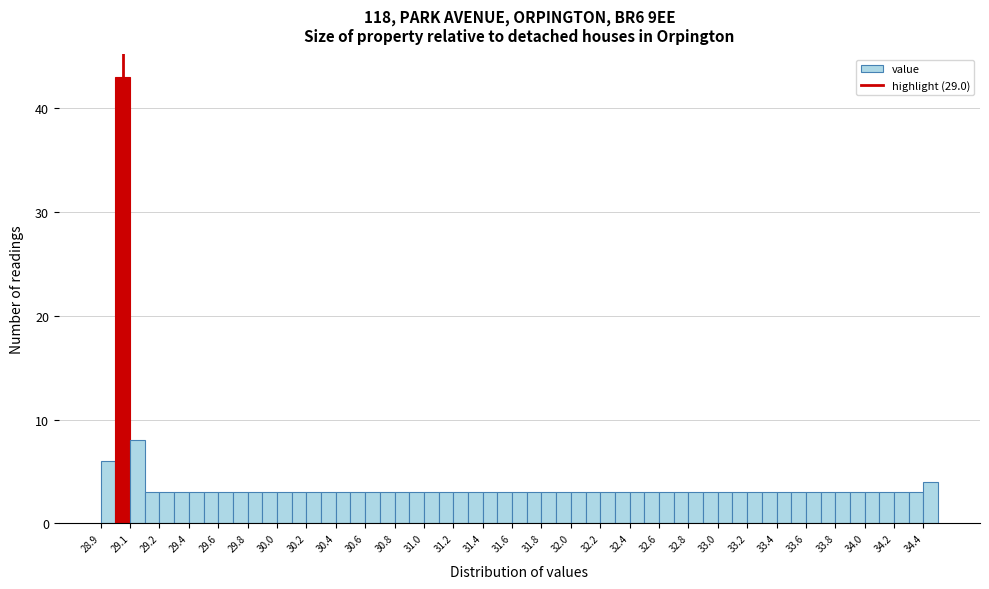

Reading left to right, transcribe this chart: for each bar, give the range it covers on the x-axis and its height. Neither the bar edges nor the heights are printed on the chart, so give them approximately, as read against the axes.

28.85 to 28.95: 6
28.95 to 29.05: 43
29.05 to 29.15: 8
29.15 to 29.25: 3
29.25 to 29.35: 3
29.35 to 29.45: 3
29.45 to 29.55: 3
29.55 to 29.65: 3
29.65 to 29.75: 3
29.75 to 29.85: 3
29.85 to 29.95: 3
29.95 to 30.05: 3
30.05 to 30.15: 3
30.15 to 30.25: 3
30.25 to 30.35: 3
30.35 to 30.45: 3
30.45 to 30.55: 3
30.55 to 30.65: 3
30.65 to 30.75: 3
30.75 to 30.85: 3
30.85 to 30.95: 3
30.95 to 31.05: 3
31.05 to 31.15: 3
31.15 to 31.25: 3
31.25 to 31.35: 3
31.35 to 31.45: 3
31.45 to 31.55: 3
31.55 to 31.65: 3
31.65 to 31.75: 3
31.75 to 31.85: 3
31.85 to 31.95: 3
31.95 to 32.05: 3
32.05 to 32.15: 3
32.15 to 32.25: 3
32.25 to 32.35: 3
32.35 to 32.45: 3
32.45 to 32.55: 3
32.55 to 32.65: 3
32.65 to 32.75: 3
32.75 to 32.85: 3
32.85 to 32.95: 3
32.95 to 33.05: 3
33.05 to 33.15: 3
33.15 to 33.25: 3
33.25 to 33.35: 3
33.35 to 33.45: 3
33.45 to 33.55: 3
33.55 to 33.65: 3
33.65 to 33.75: 3
33.75 to 33.85: 3
33.85 to 33.95: 3
33.95 to 34.05: 3
34.05 to 34.15: 3
34.15 to 34.25: 3
34.25 to 34.35: 3
34.35 to 34.45: 3
34.45 to 34.55: 4